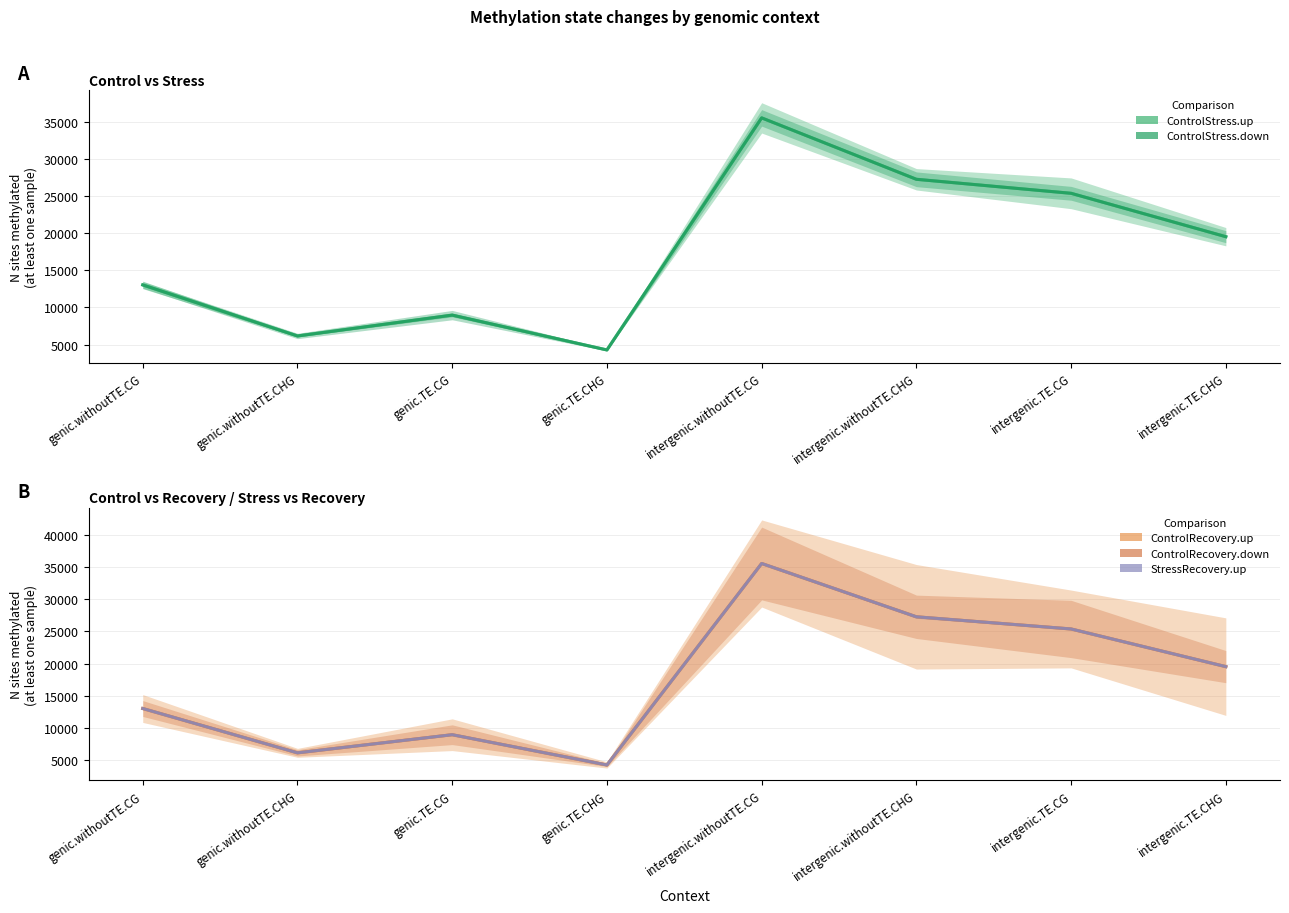

Where is the first local maximum for ControlStress.up?

genic.TE.CG